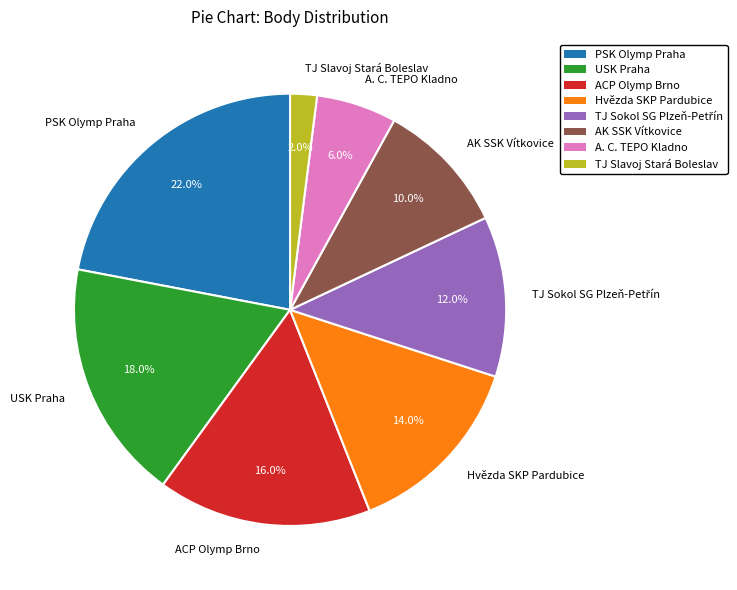

Does any single category account for the majority?

No